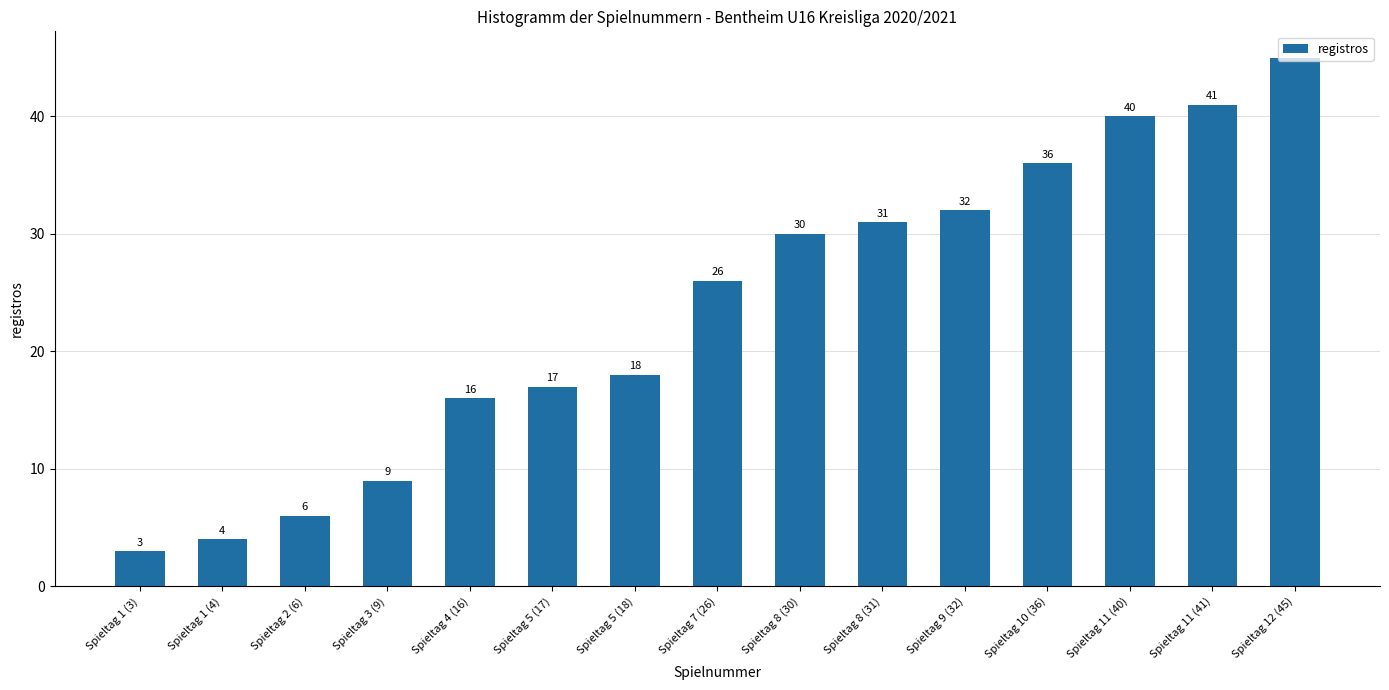

Reading left to right, what are all the values shown in this chart?

3	4	6	9	16	17	18	26	30	31	32	36	40	41	45